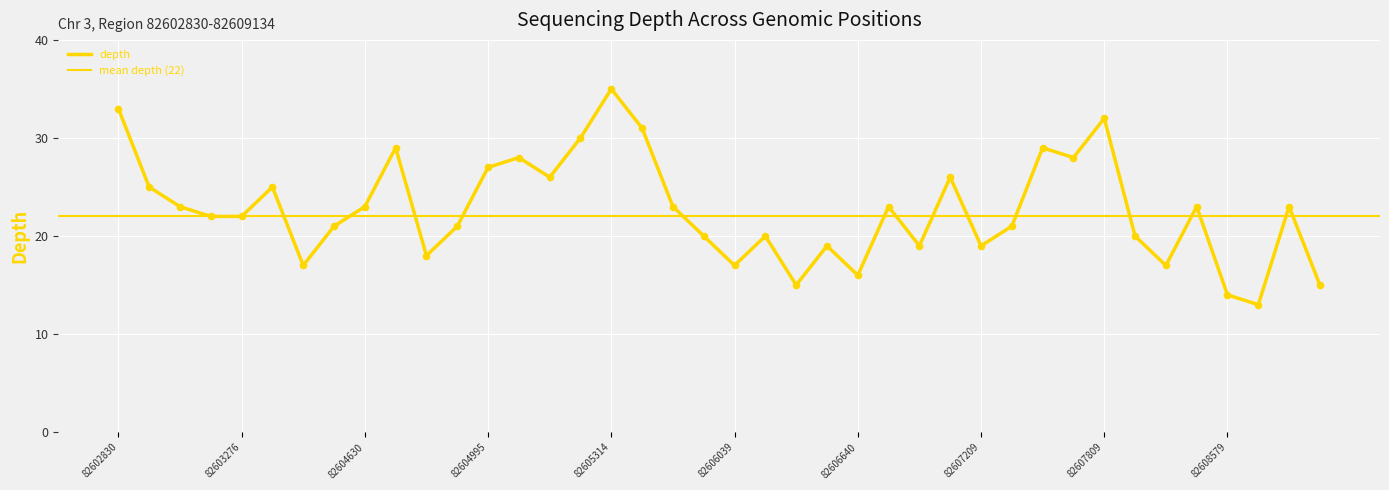

What is the change in value from 82607209 to 82608579?

-5